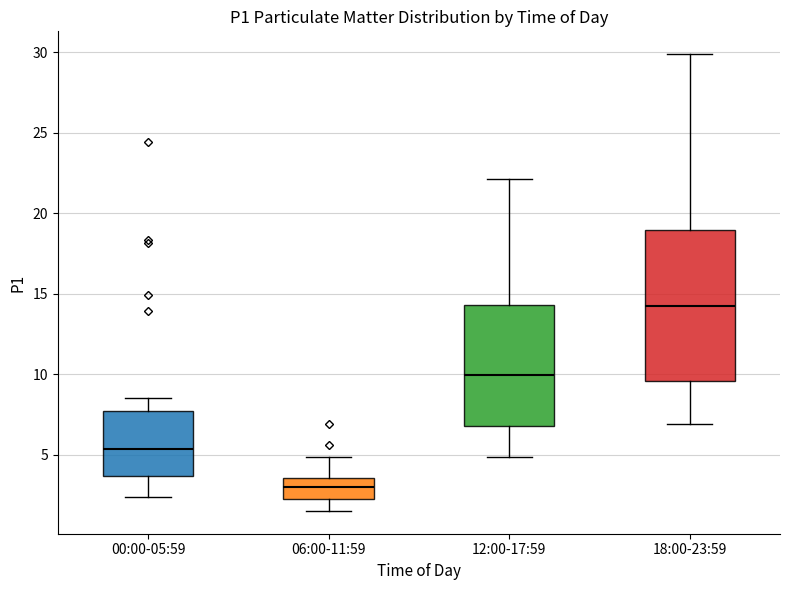

Reading left to right, read every box against the y-axis: the position of its median line, the range the box covers, and the ends of its whiskers. The values are not printed on the chart, so give them approximately, as read against the axis.

00:00-05:59: median 5.5, box 3.5 to 7.5, whiskers 2.5 to 8.5
06:00-11:59: median 3.0, box 2.5 to 3.5, whiskers 1.5 to 5.0
12:00-17:59: median 10.0, box 7.0 to 14.5, whiskers 5.0 to 22.0
18:00-23:59: median 14.0, box 9.5 to 19.0, whiskers 7.0 to 30.0